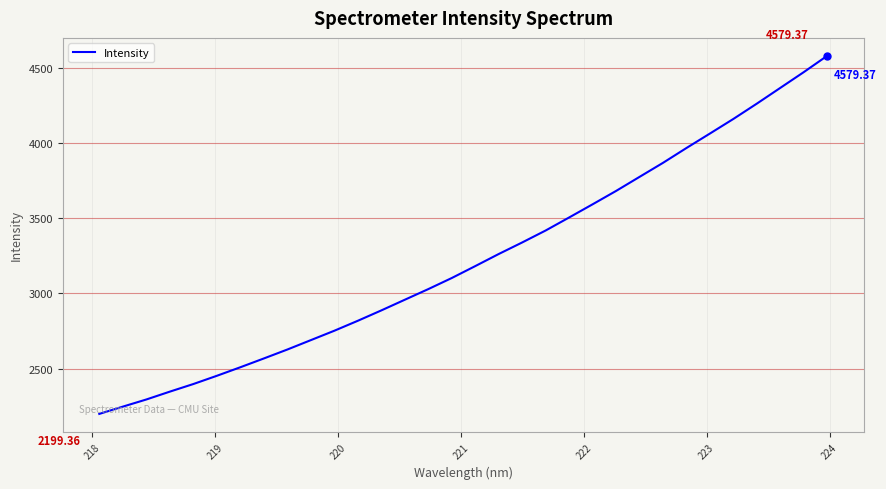

What is the difference between the maximum and minimum values?

2380.0